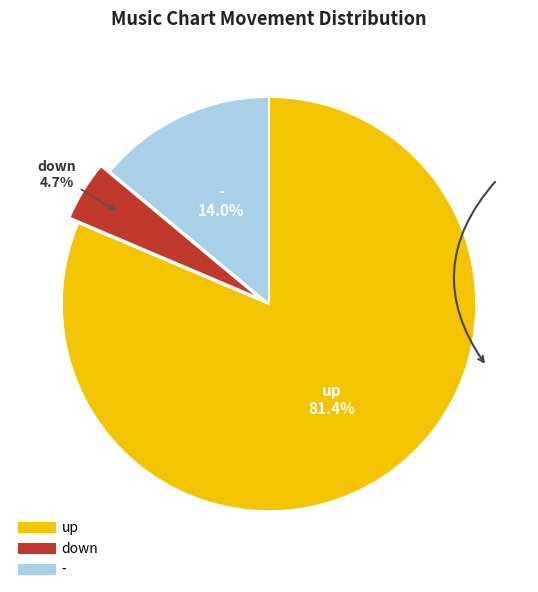

True or false: down accounts for 11% of the total.

False